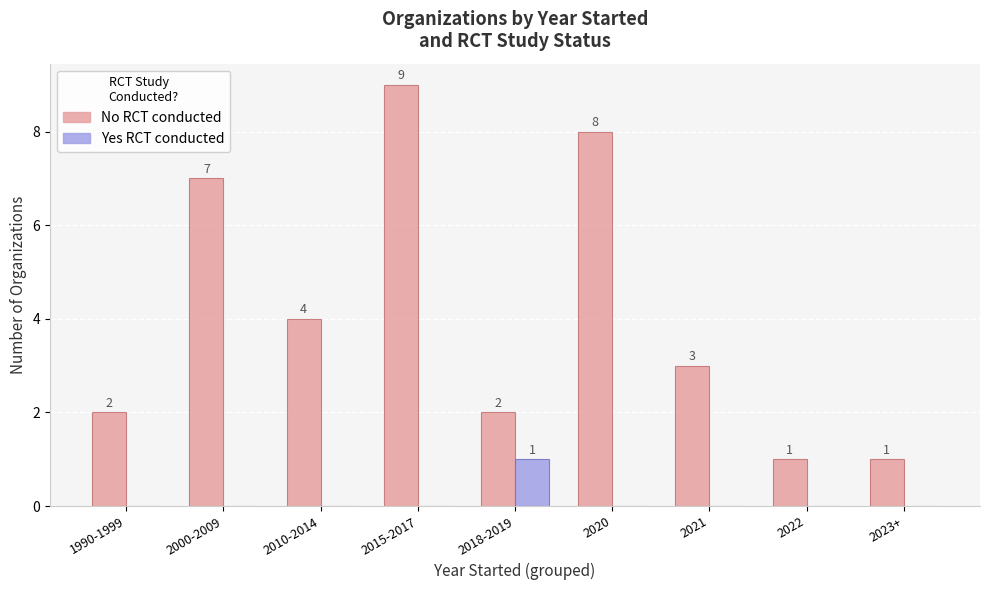

What is the greatest value displayed?

9